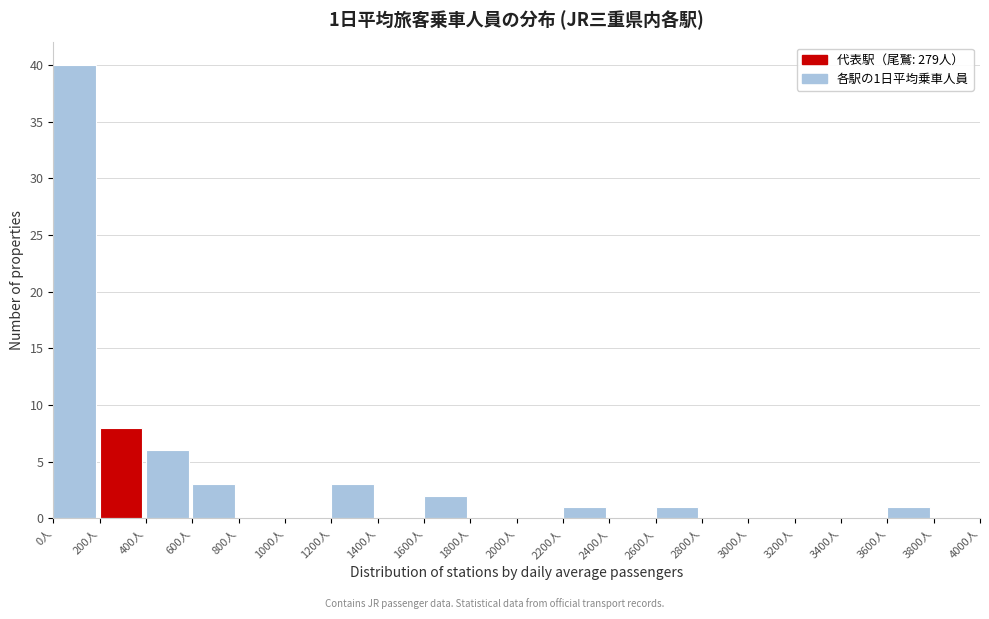

Which range on the x-axis has the tallest bar?

0 to 200